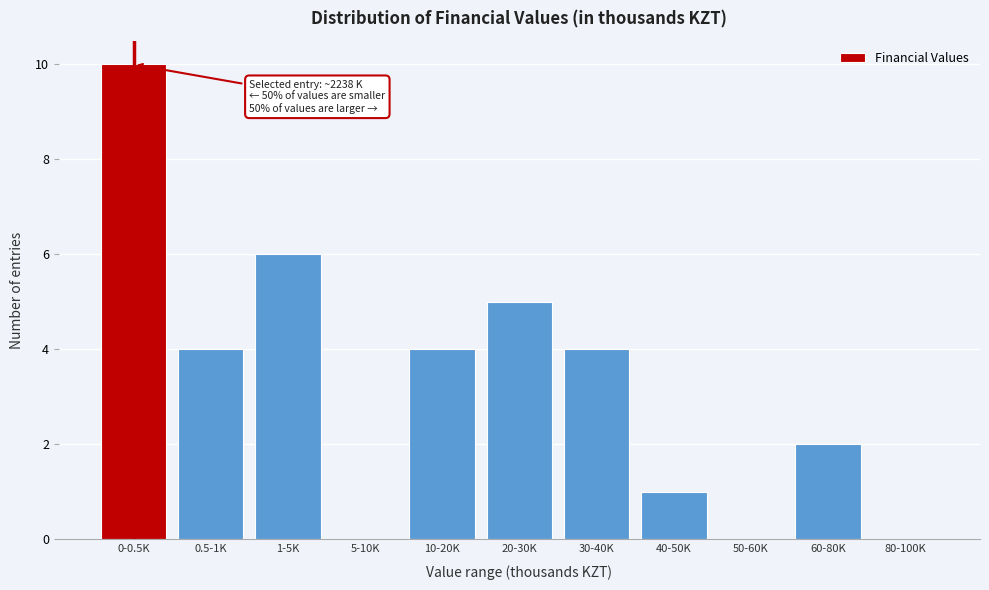

Reading left to right, what are all the values shown in this chart?

0-0.5K=10	0.5-1K=4	1-5K=6	5-10K=0	10-20K=4	20-30K=5	30-40K=4	40-50K=1	50-60K=0	60-80K=2	80-100K=0